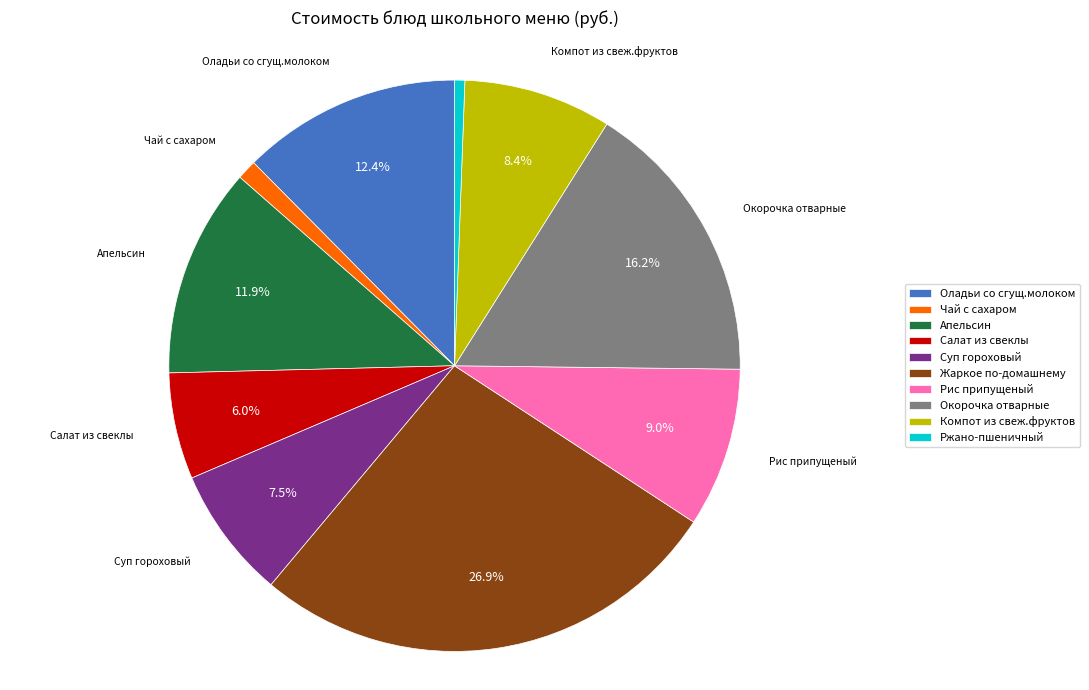

Rank the categories by value from lowest to highest.

Ржано-пшеничный, Чай с сахаром, Салат из свеклы, Суп гороховый, Компот из свеж.фруктов, Рис припущеный, Апельсин, Оладьи со сгущ.молоком, Окорочка отварные, Жаркое по-домашнему